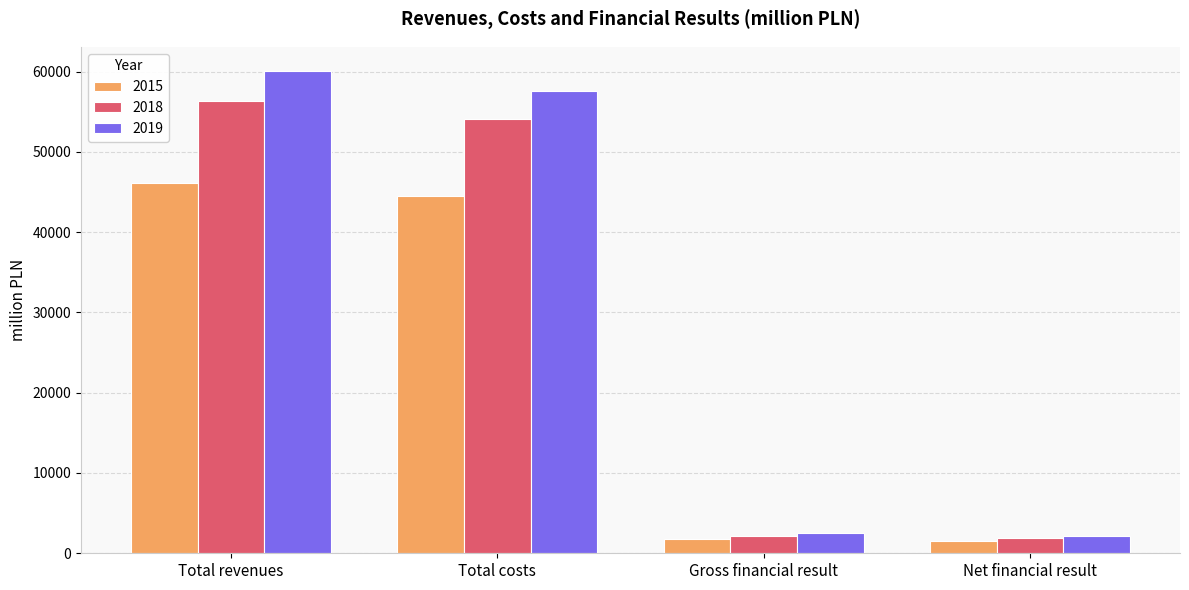

What position from the left is Total costs?

2